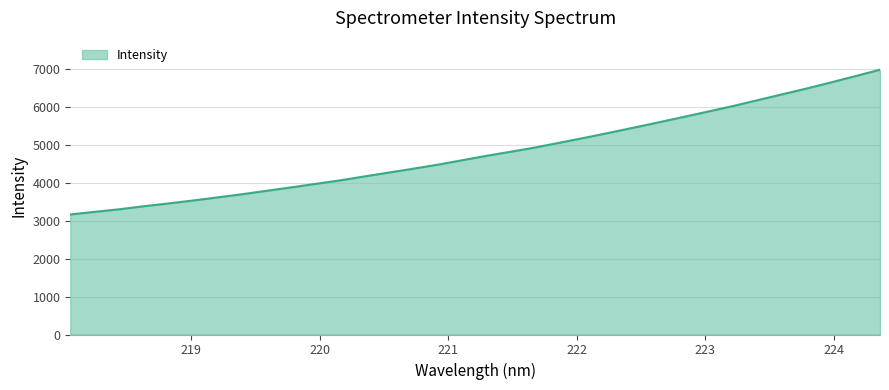

What is the maximum value shown in the chart?

6975.1